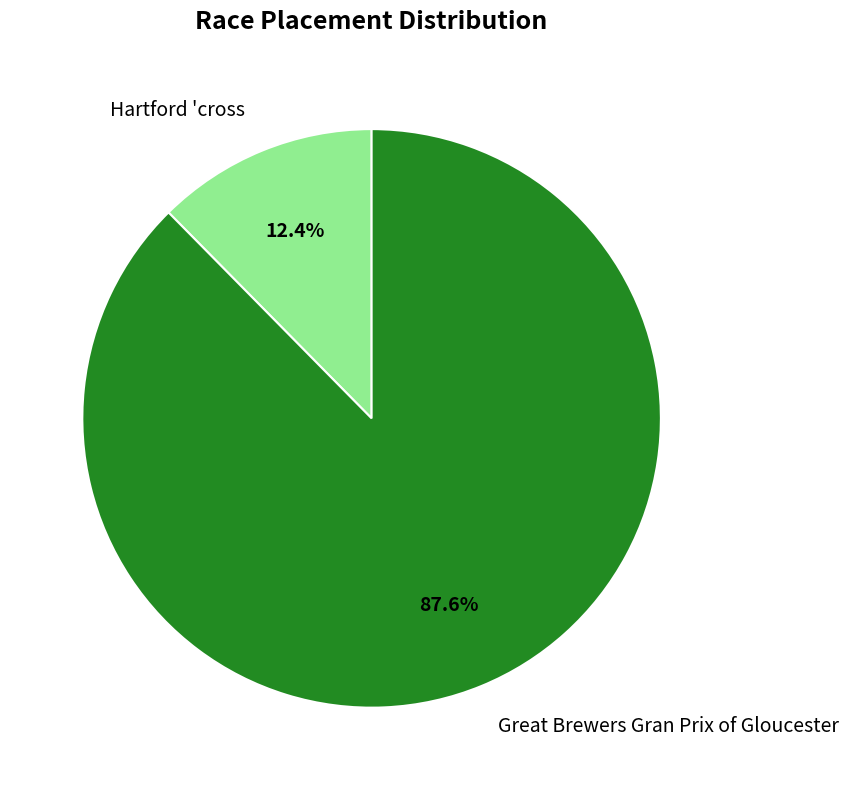

What is the smallest slice in the pie chart?

Hartford 'cross